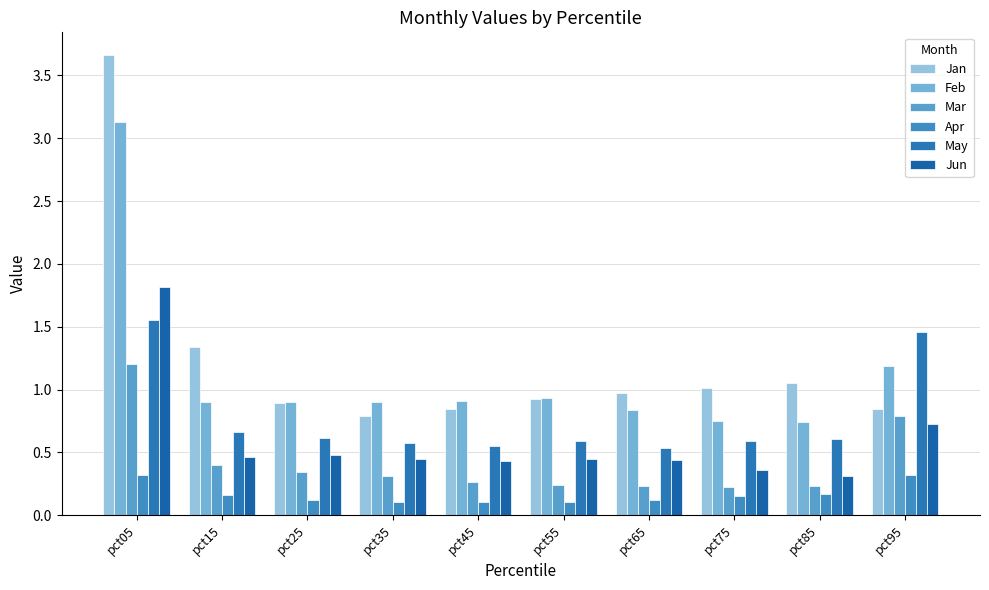

The value of Jan at pct35 is 0.8. True or false?

True